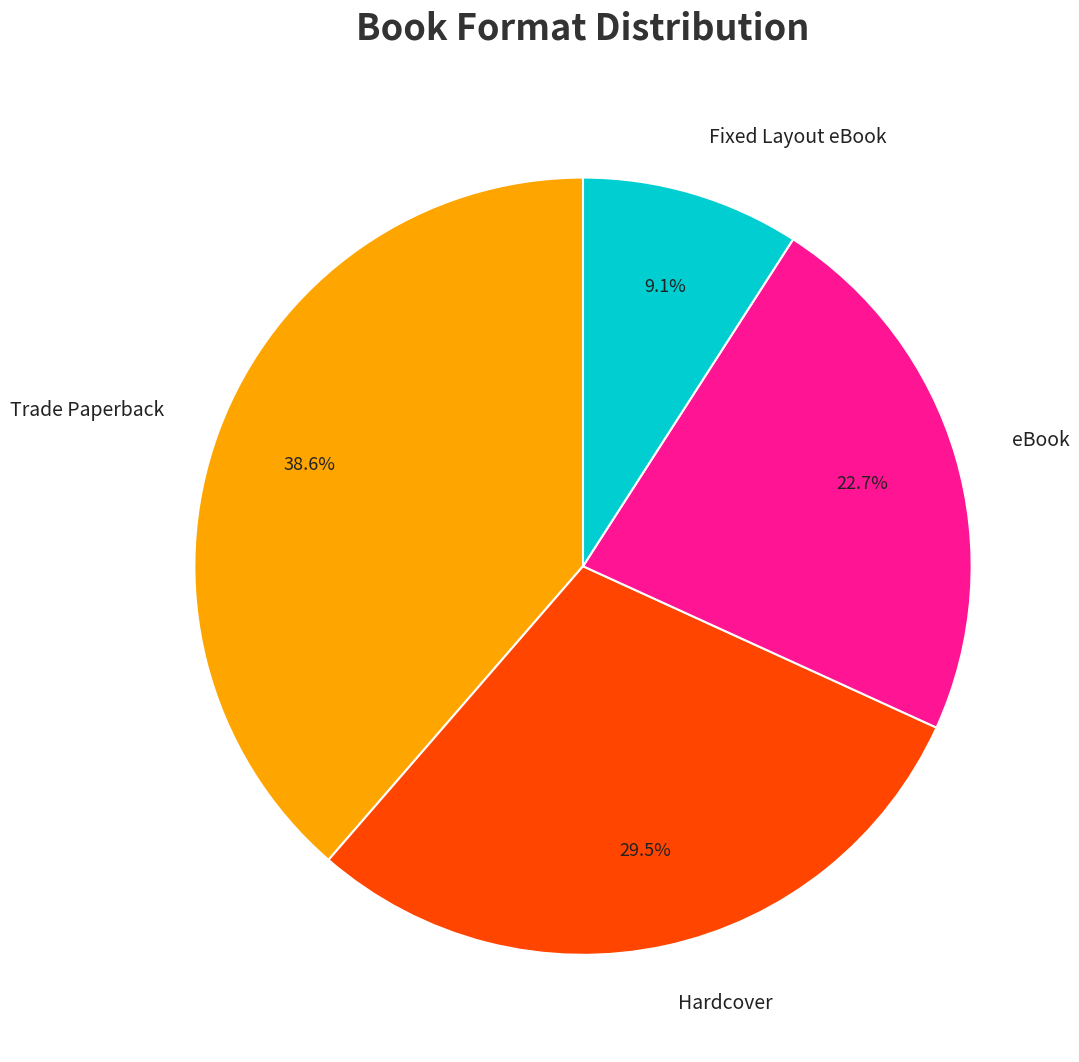

The Trade Paperback slice represents 39% of the pie. True or false?

True